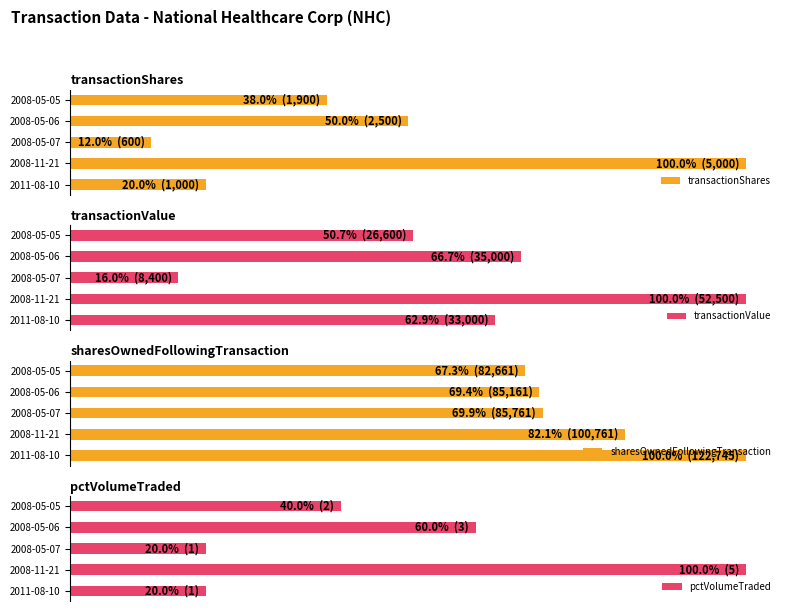

What is the lowest value of the transactionShares series?

12.0